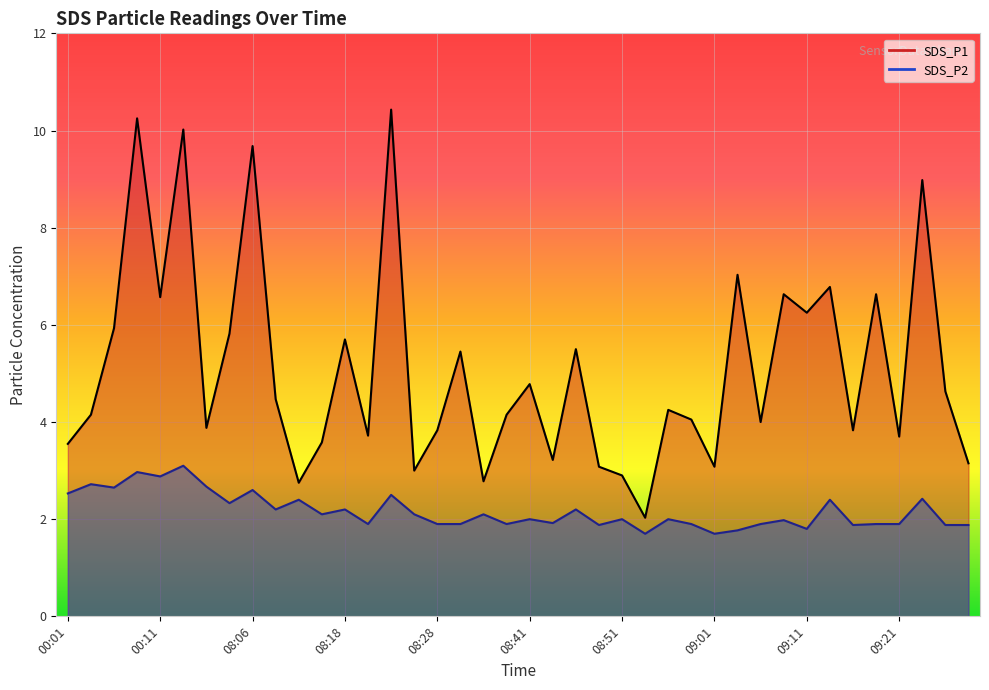

How many distinct data groups are displayed?

2